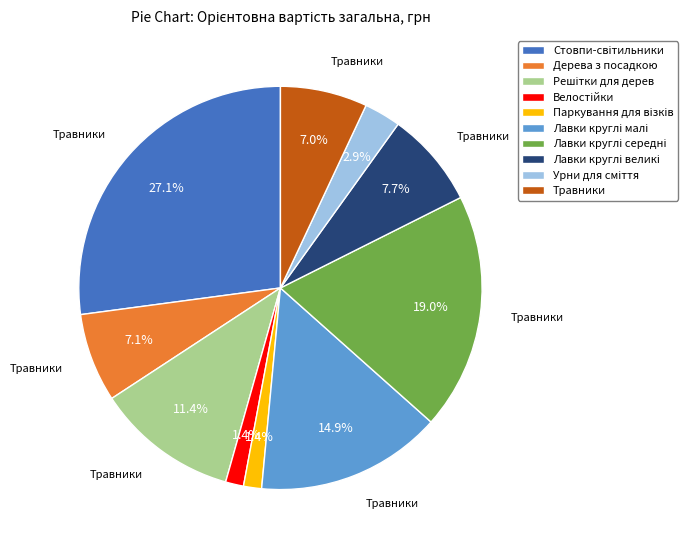

Does any single category account for the majority?

No